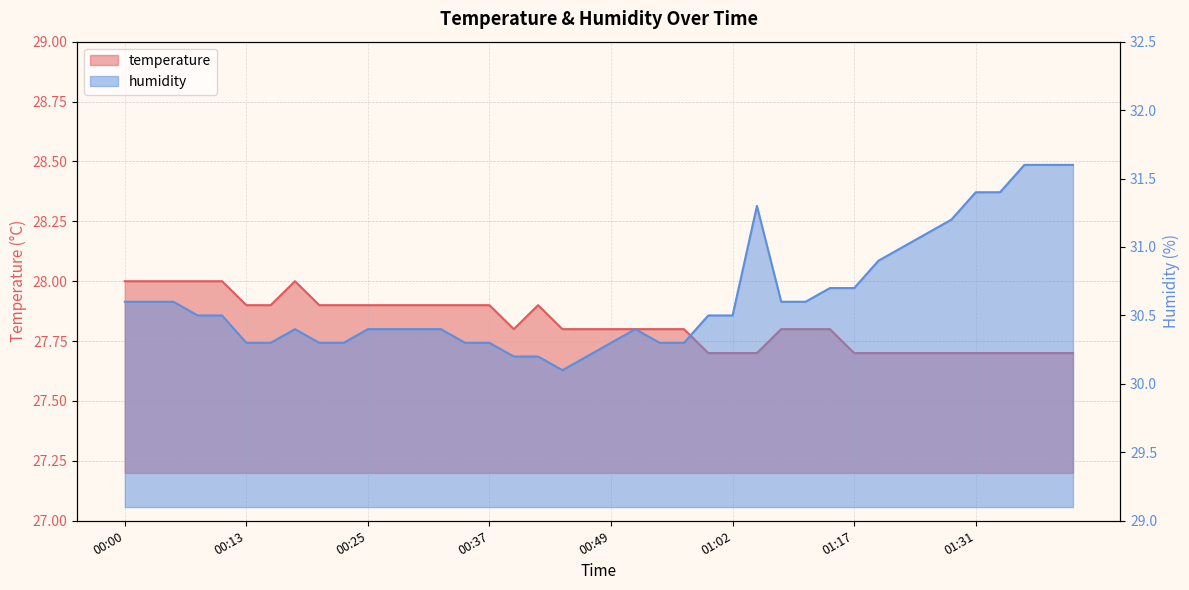

At which category does humidity reach its first local valley?

00:45